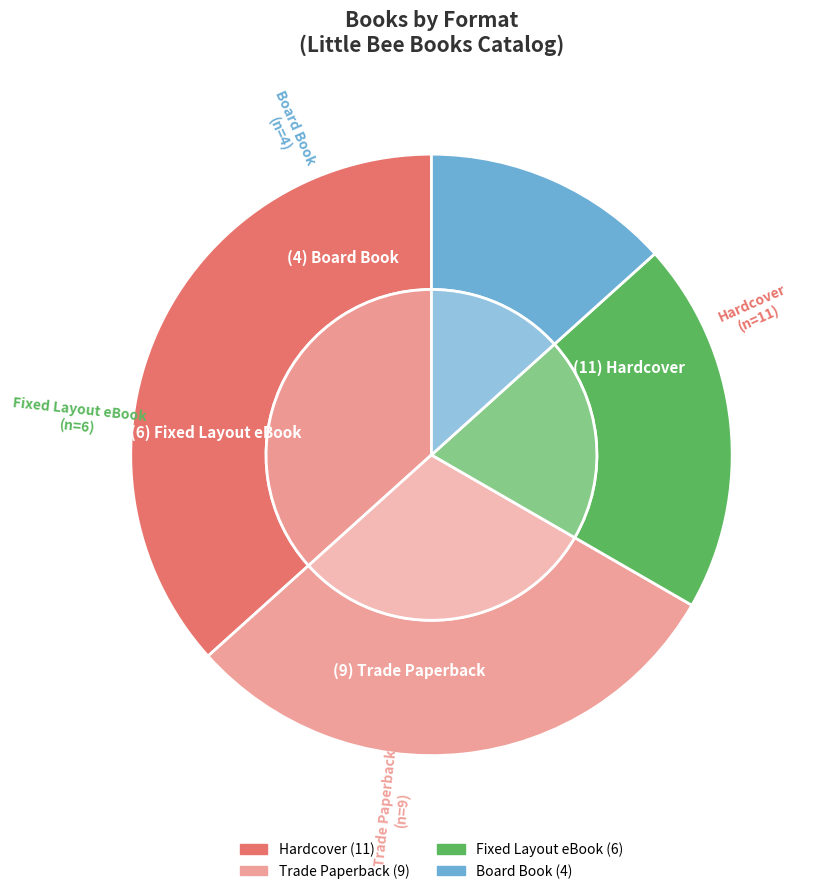

Does any single category account for the majority?

No